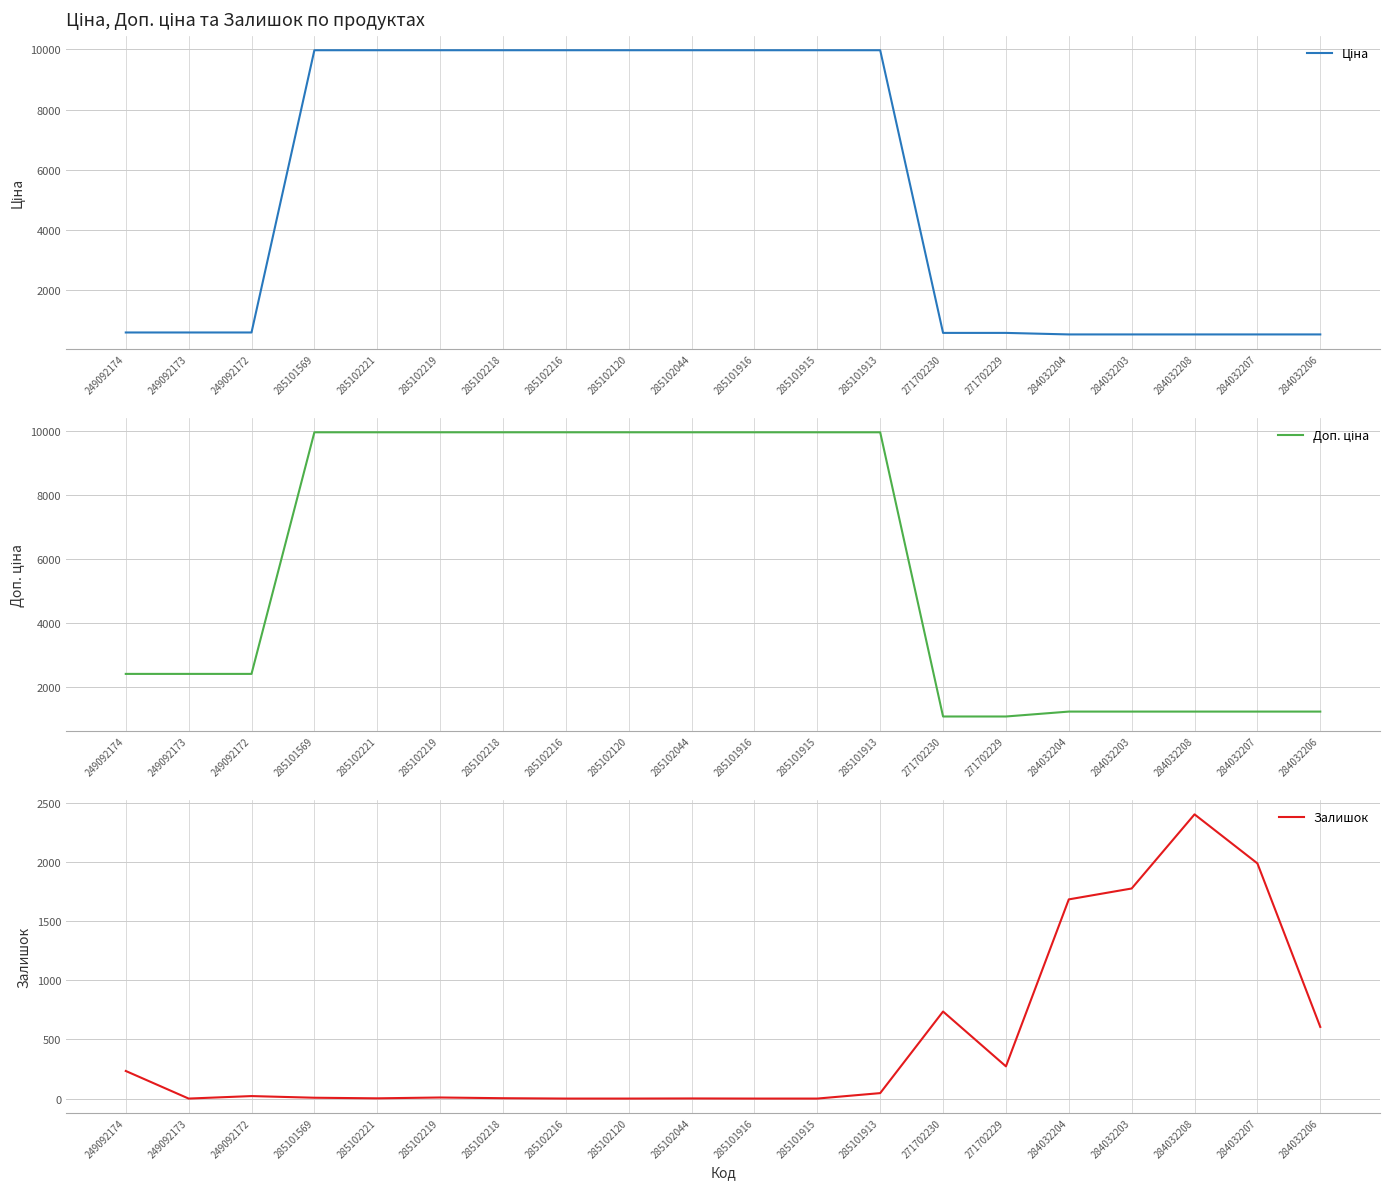

At 284032203, list the series in order from largest to smallest.

Залишок, Доп. ціна, Ціна